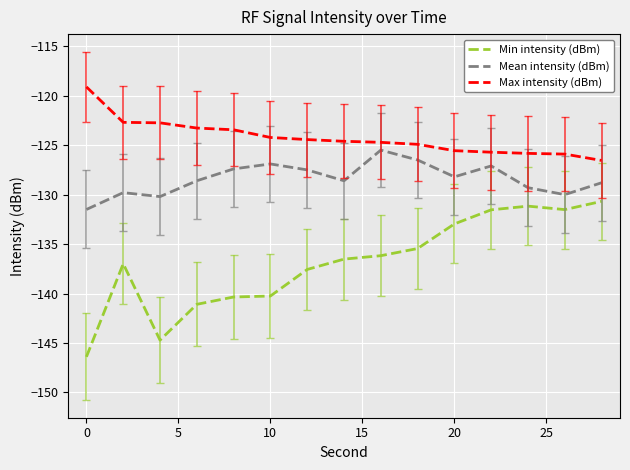

Which series has the largest range (max minus min)?

Min intensity (dBm)